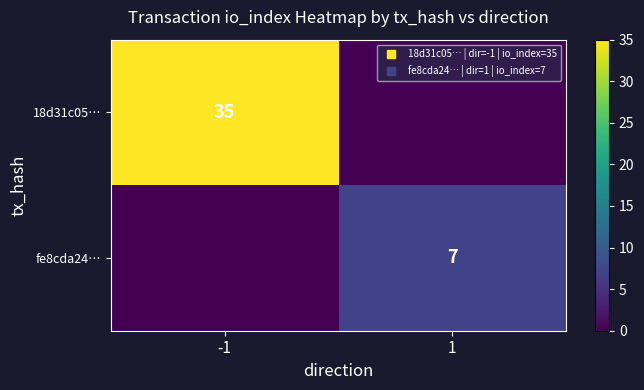

Which series has the largest total across all categories?

18d31c05…